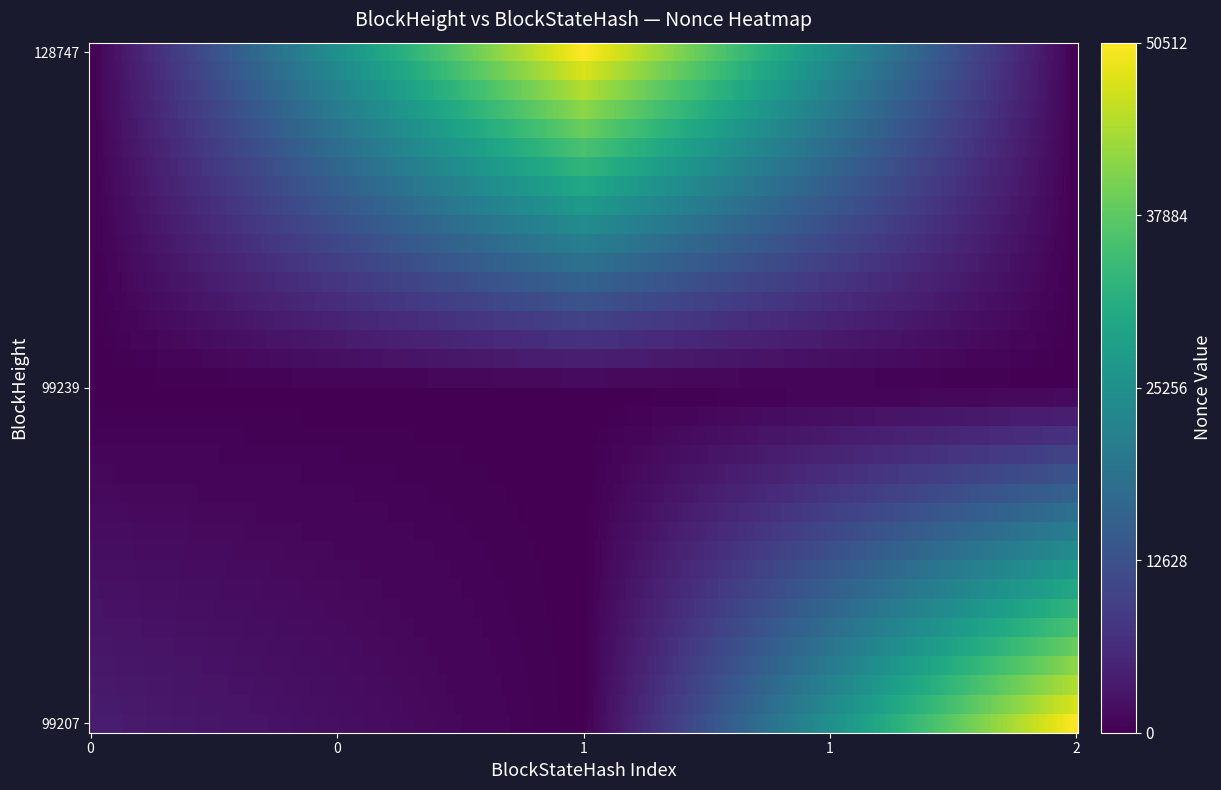

What is the total value across all series at 2?

151536